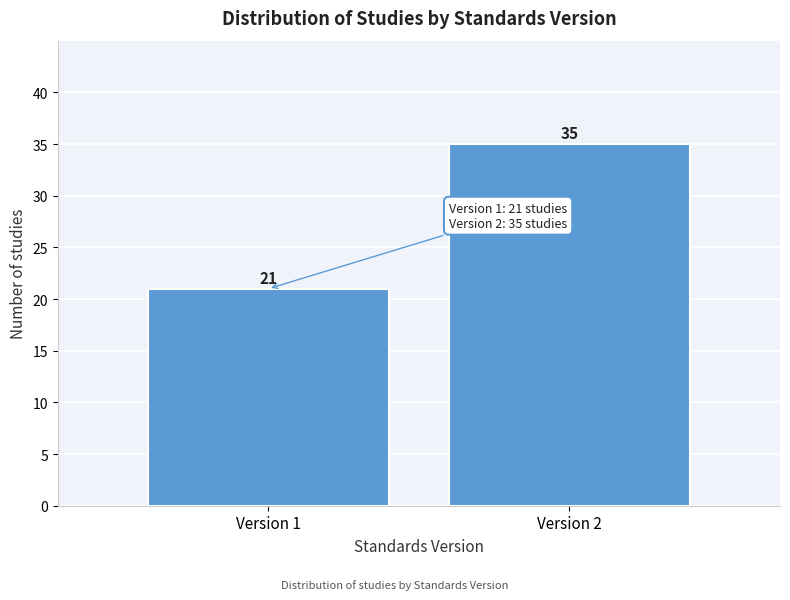

Reading left to right, extract all data points from this chart.

Version 1=21	Version 2=35